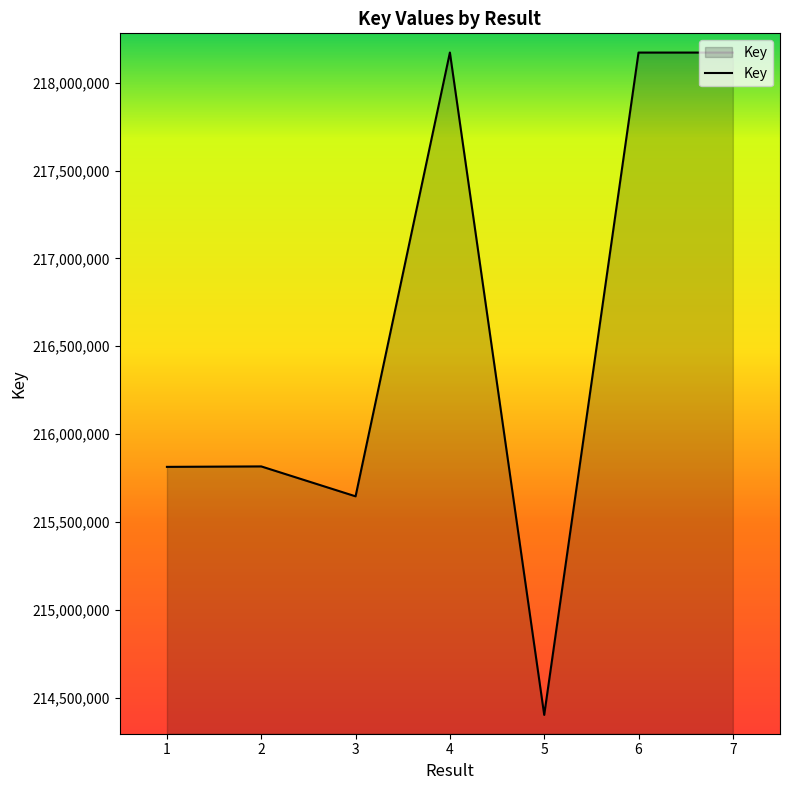

What is the smallest value displayed?

214401883